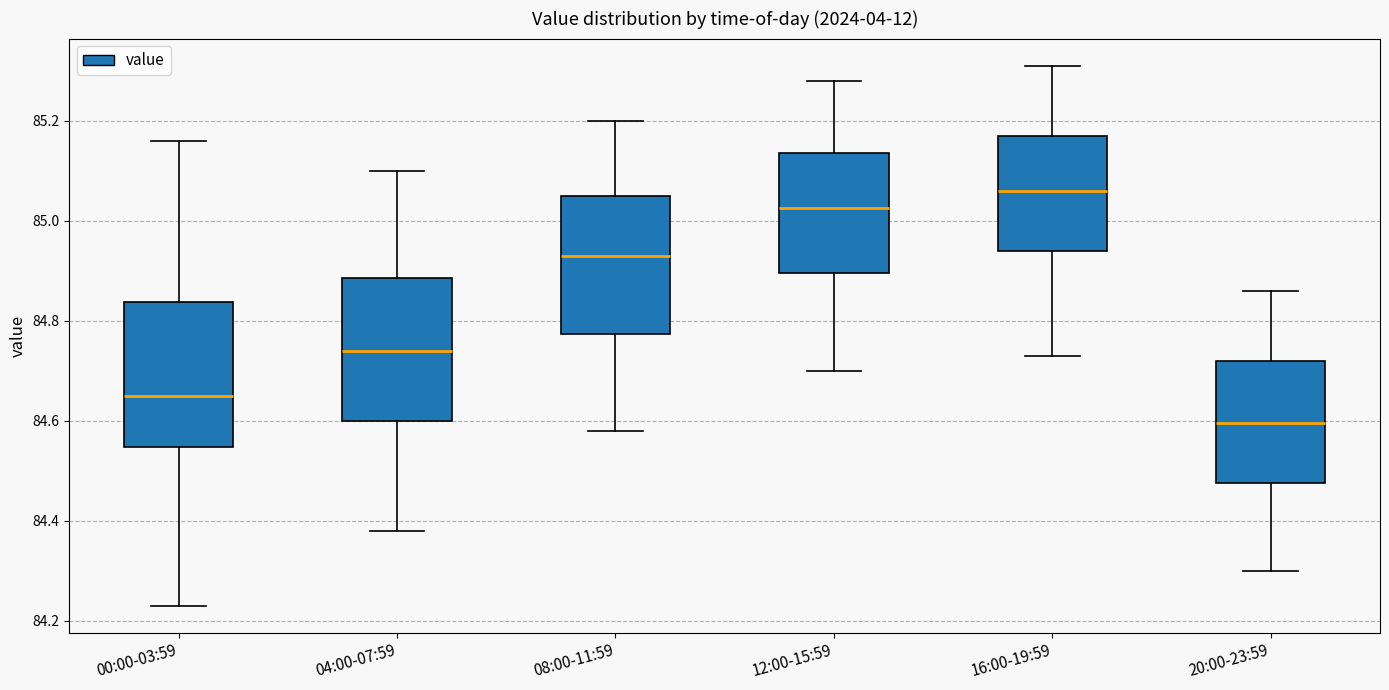

Reading left to right, read every box against the y-axis: the position of its median line, the range the box covers, and the ends of its whiskers. The values are not printed on the chart, so give them approximately, as read against the axis.

00:00-03:59: median 84.66, box 84.54 to 84.84, whiskers 84.24 to 85.16
04:00-07:59: median 84.74, box 84.60 to 84.88, whiskers 84.38 to 85.10
08:00-11:59: median 84.94, box 84.78 to 85.06, whiskers 84.58 to 85.20
12:00-15:59: median 85.02, box 84.90 to 85.14, whiskers 84.70 to 85.28
16:00-19:59: median 85.06, box 84.94 to 85.18, whiskers 84.74 to 85.32
20:00-23:59: median 84.60, box 84.48 to 84.72, whiskers 84.30 to 84.86